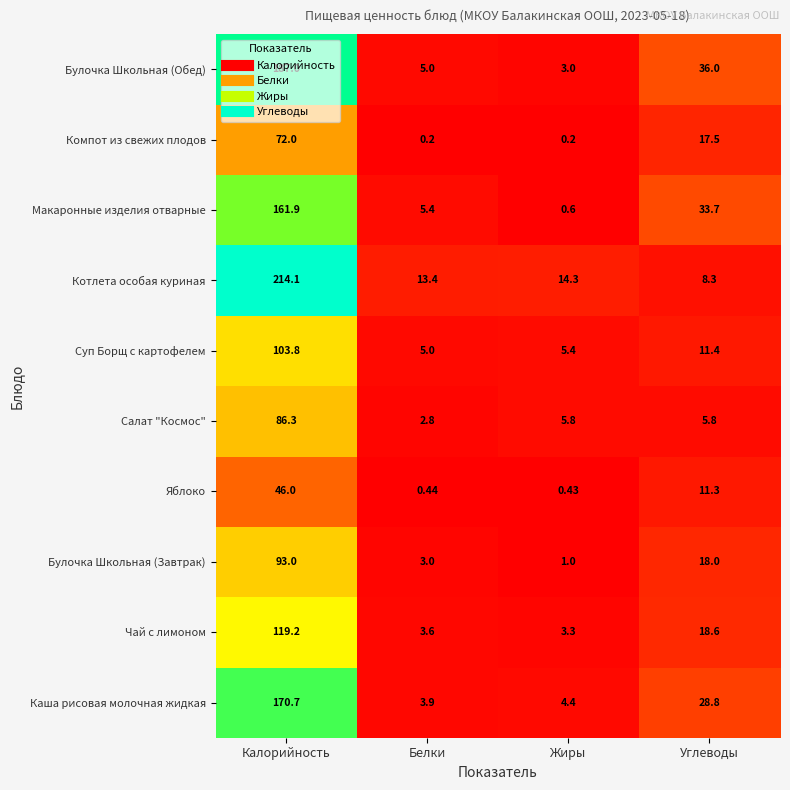

Rank the series by their maximum value, from lowest to highest.

Яблоко, Компот из свежих плодов, Салат "Космос", Булочка Школьная (Завтрак), Суп Борщ с картофелем, Чай с лимоном, Макаронные изделия отварные, Каша рисовая молочная жидкая, Булочка Школьная (Обед), Котлета особая куриная